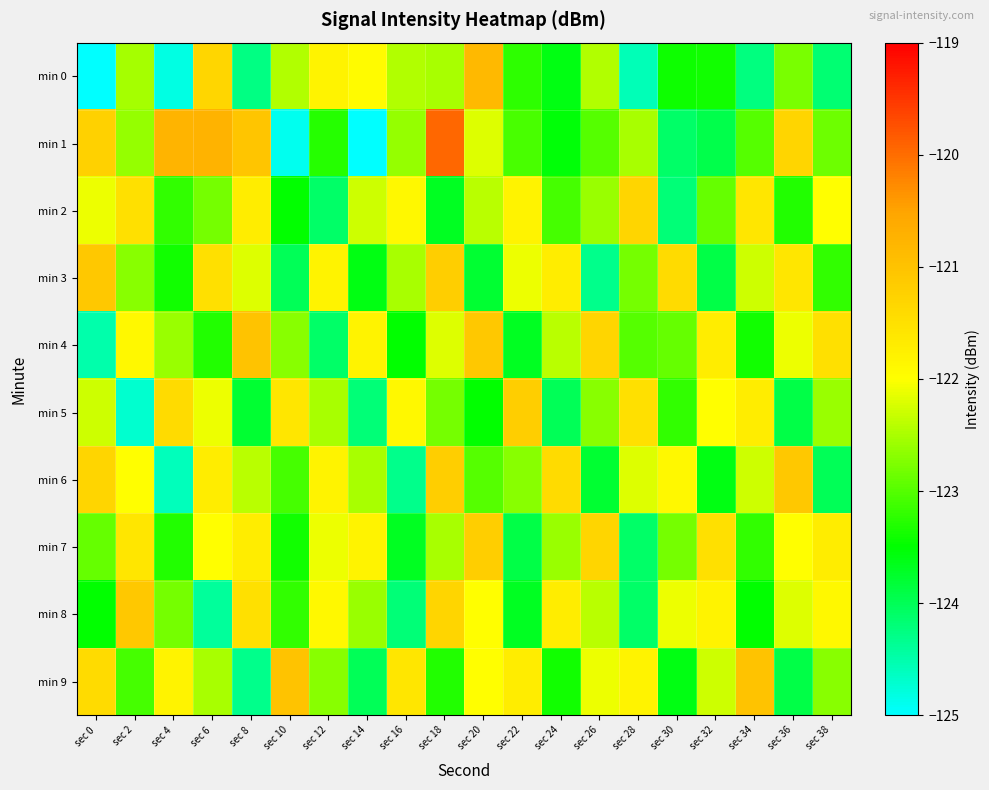

What is the minimum value shown in the chart?

-125.1